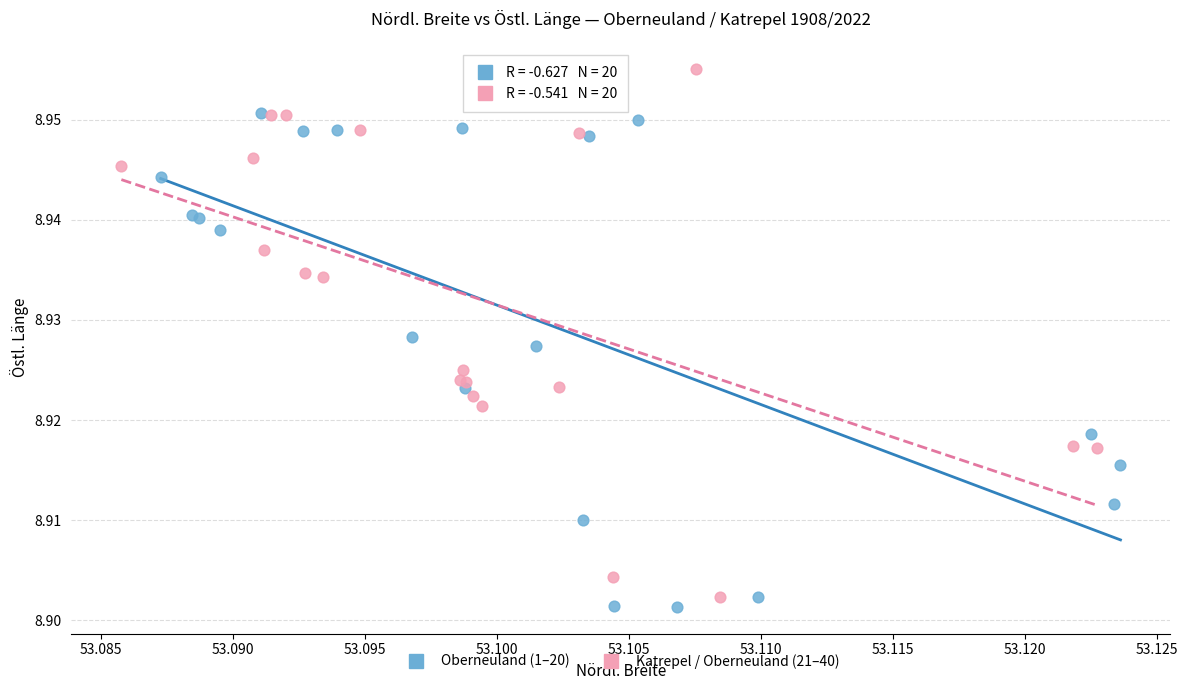

Which series contains the lowest Y value?

Oberneuland (1–20)